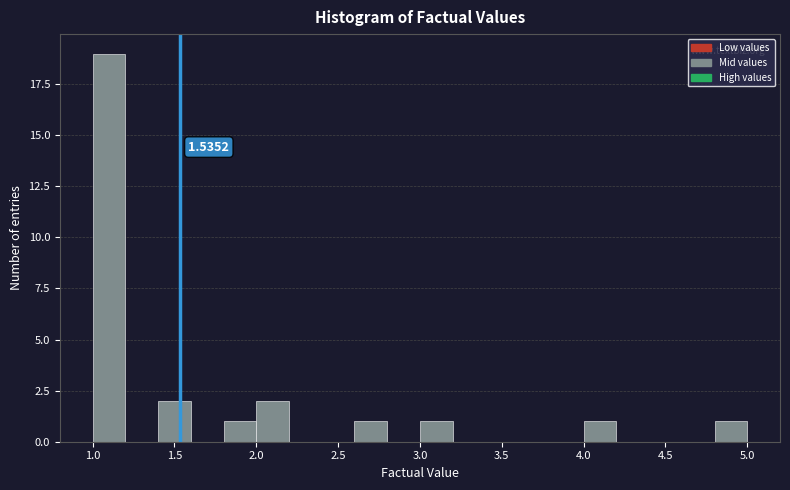

Which range on the x-axis has the tallest bar?

1.0 to 1.2